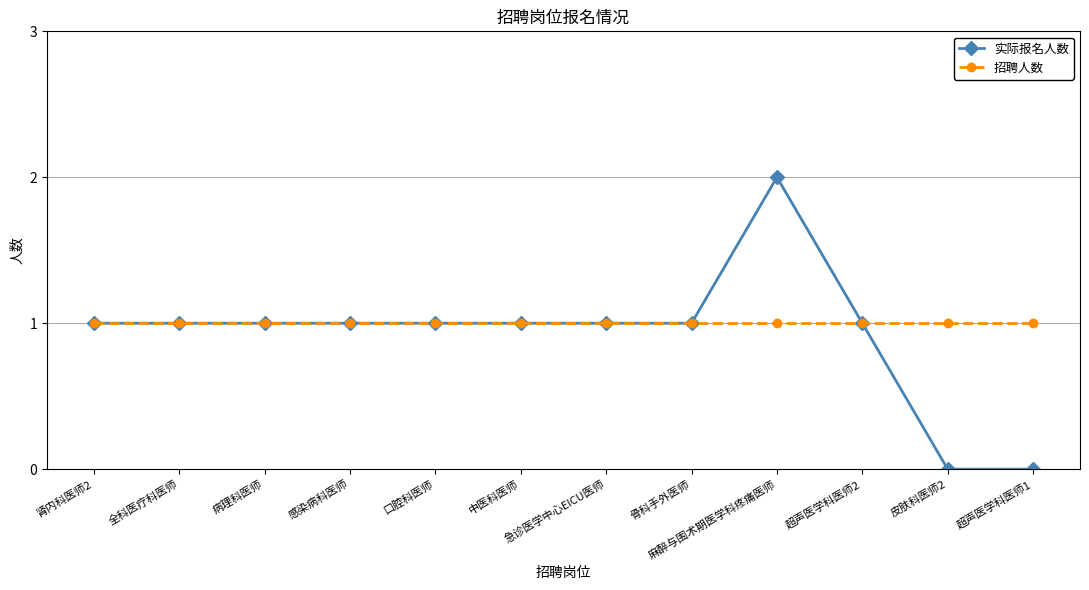

Is it true that 招聘人数 equals 0 at 麻醉与围术期医学科疼痛医师?

False